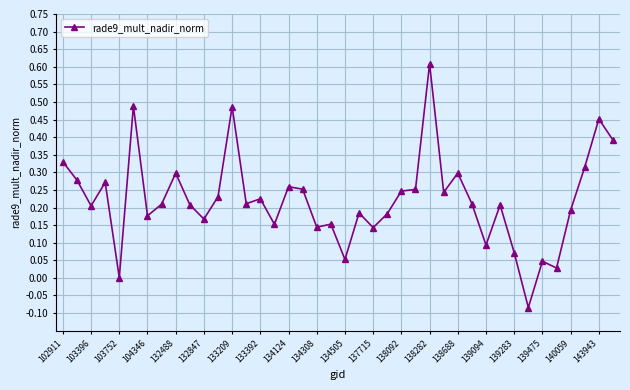

What is the difference between the maximum and second lowest values?

0.6